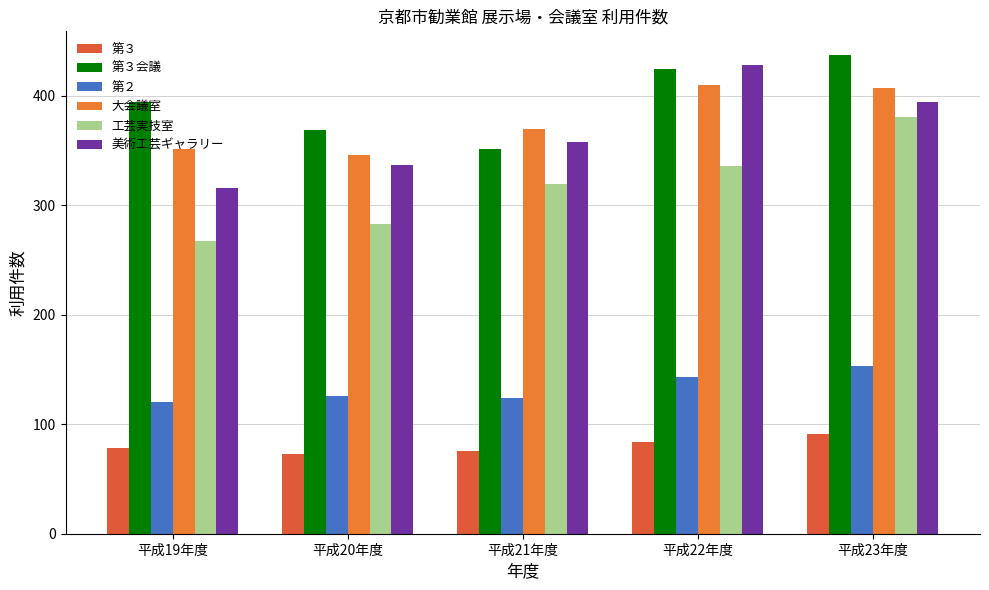

Rank the categories by 工芸実技室 value from lowest to highest.

平成19年度, 平成20年度, 平成21年度, 平成22年度, 平成23年度